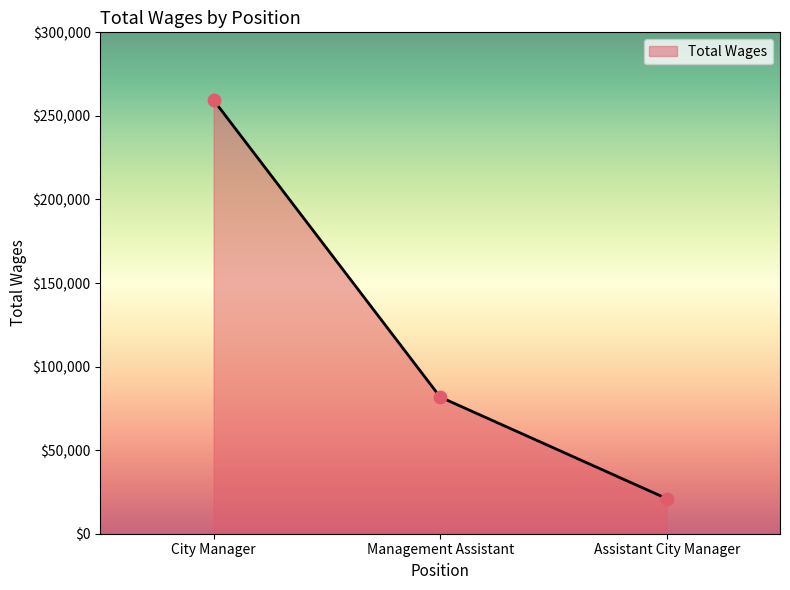

What is the change in value from Management Assistant to Assistant City Manager?

-60777